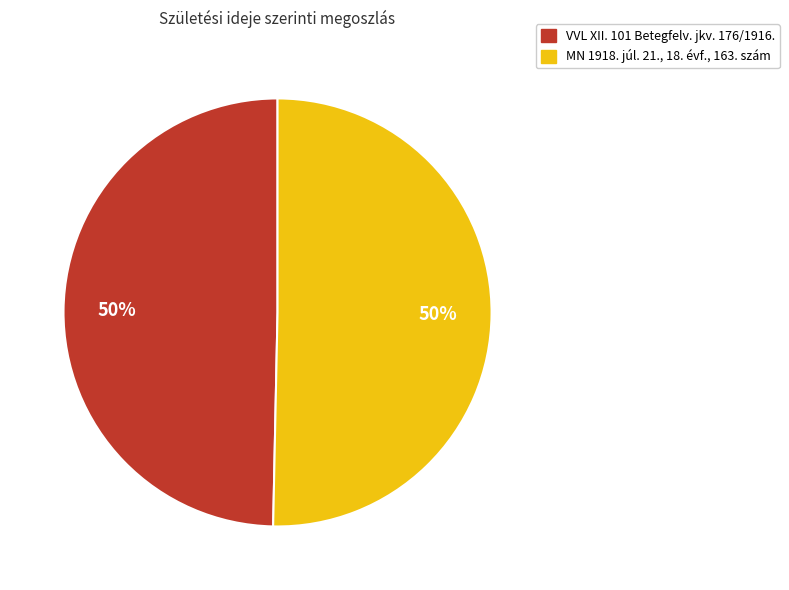

How many slices are in this pie chart?

2